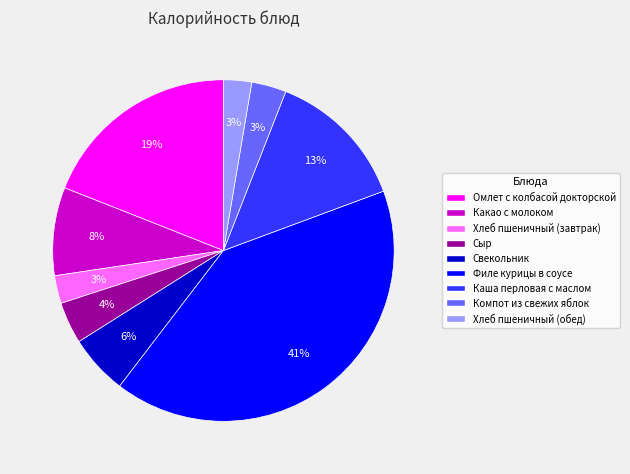

To the nearest percent, what is the difference between the largest and smallest slice percentages?

38%